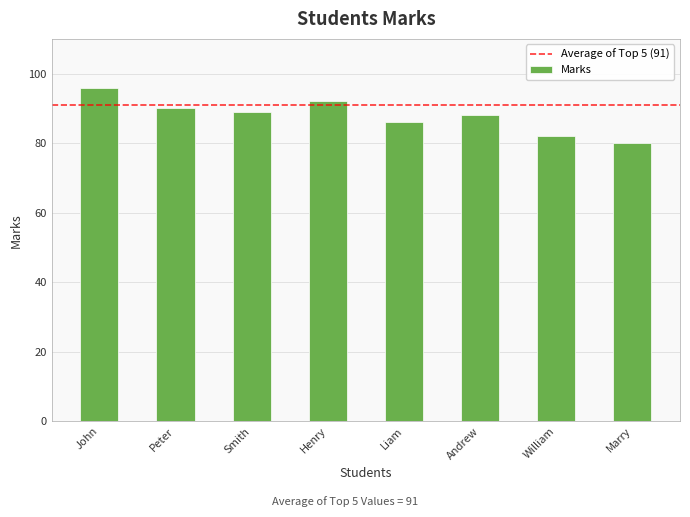

How many values are below 89?

4